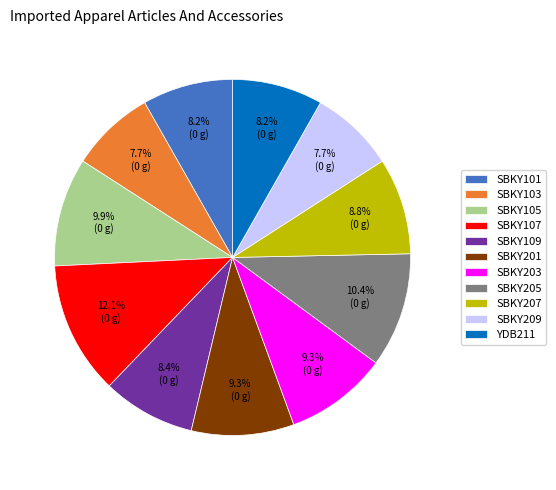

How many segments does this pie chart have?

11